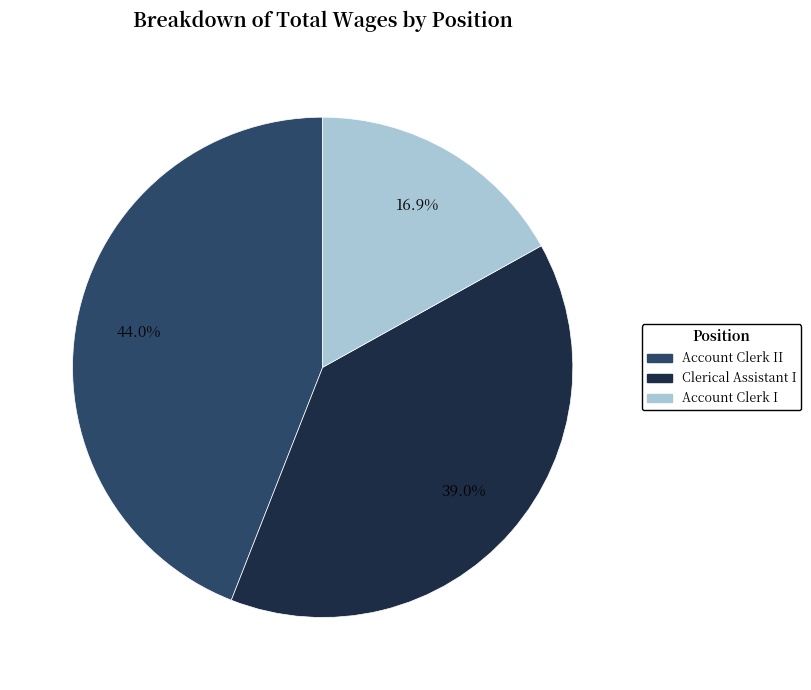

To the nearest percent, what is the difference between the Account Clerk I and Clerical Assistant I slice percentages?

22%